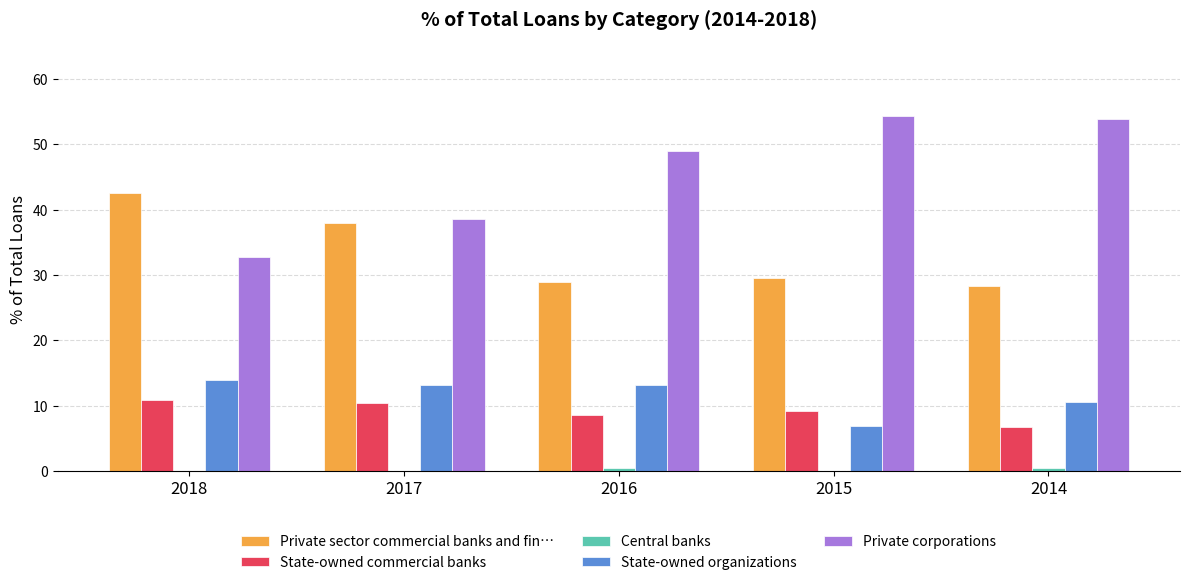

Count the number of data series in this chart.

5